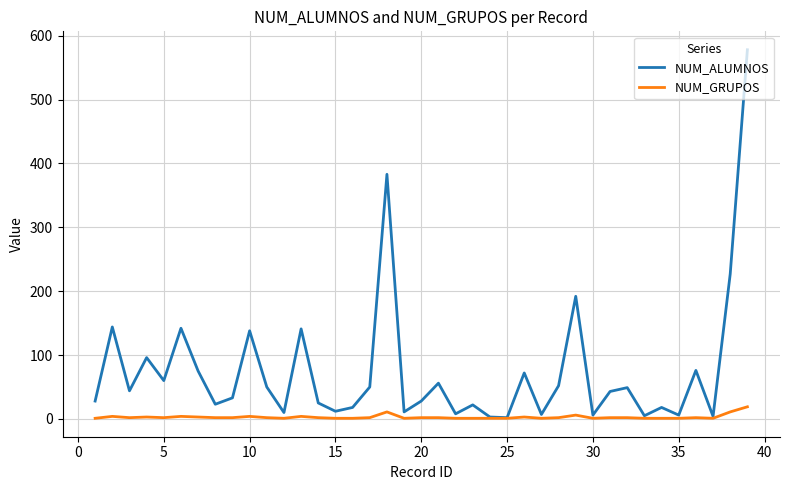

Which series has the largest total across all categories?

NUM_ALUMNOS